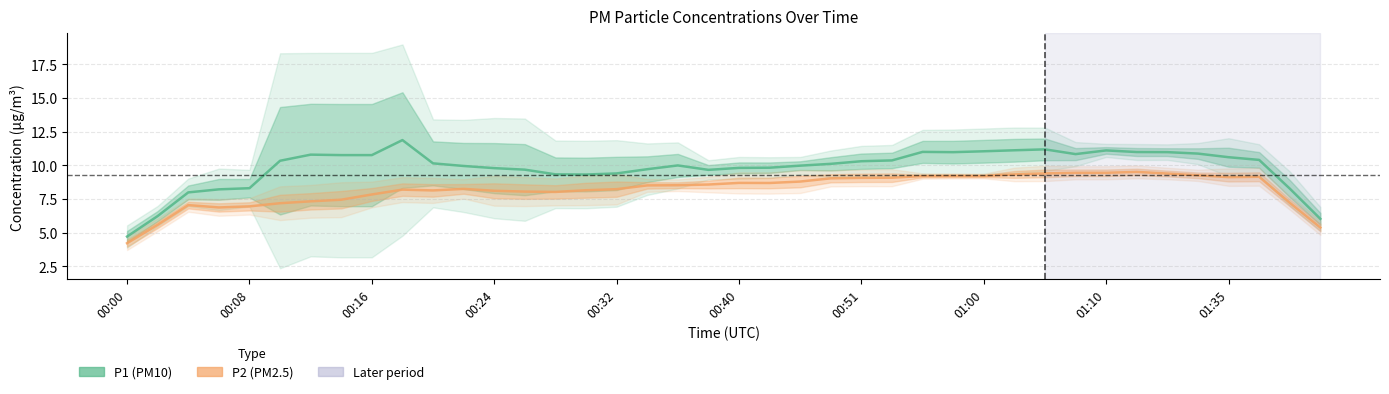

What is the value of the P1 (PM10) point at the 9th from the left?

10.8